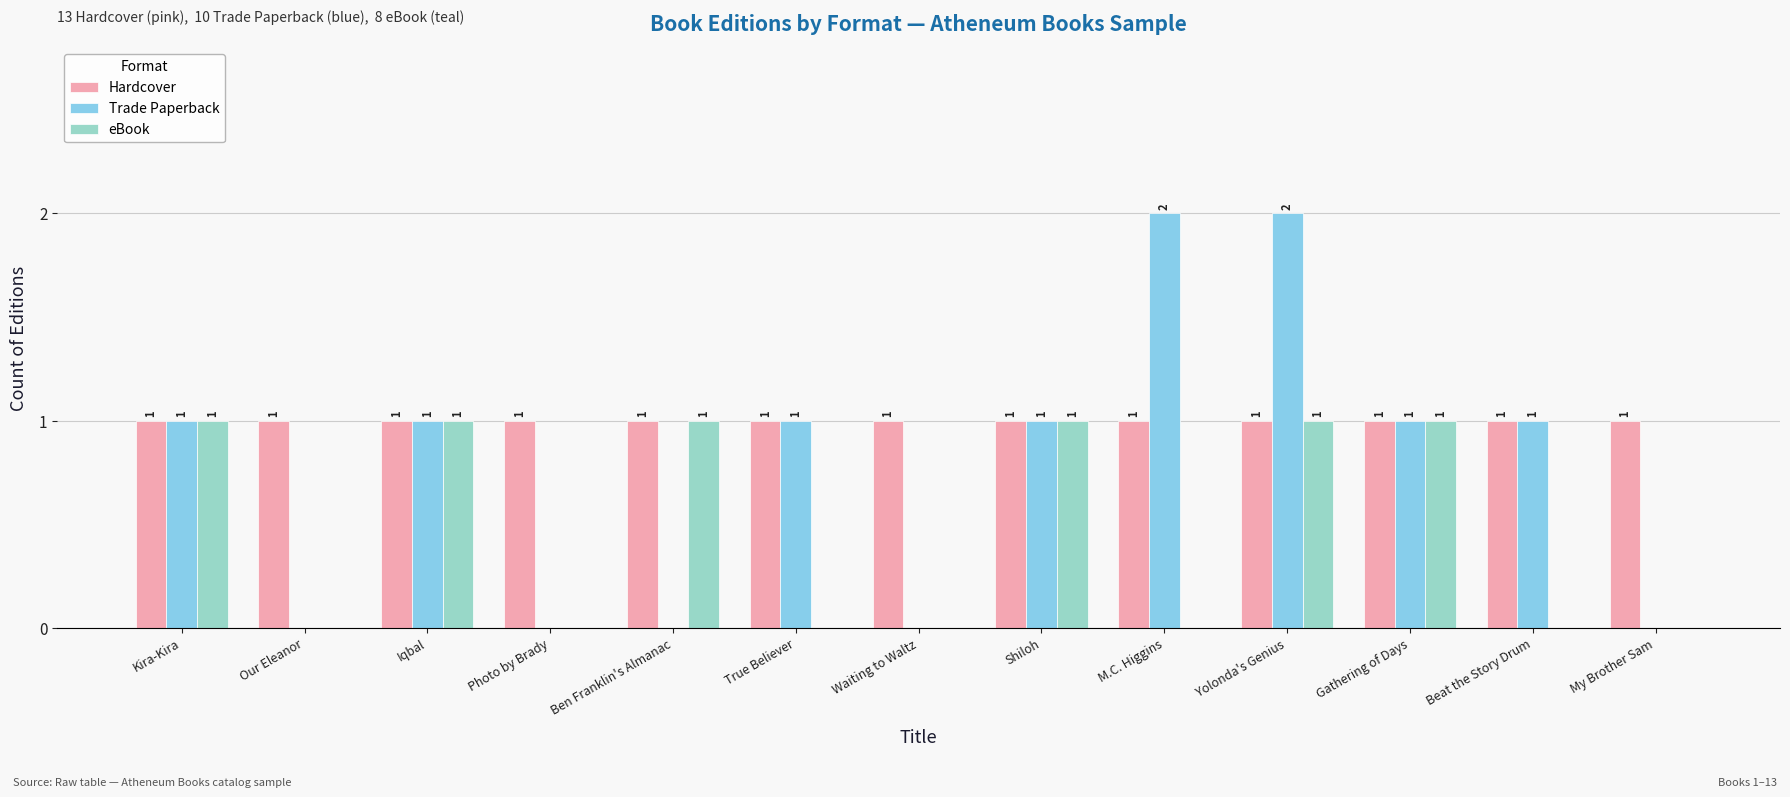

Reading right to left, list all the values displayed in this chart.

Hardcover: My Brother Sam=1	Beat the Story Drum=1	Gathering of Days=1	Yolonda's Genius=1	M.C. Higgins=1	Shiloh=1	Waiting to Waltz=1	True Believer=1	Ben Franklin's Almanac=1	Photo by Brady=1	Iqbal=1	Our Eleanor=1	Kira-Kira=1
Trade Paperback: My Brother Sam=0	Beat the Story Drum=1	Gathering of Days=1	Yolonda's Genius=2	M.C. Higgins=2	Shiloh=1	Waiting to Waltz=0	True Believer=1	Ben Franklin's Almanac=0	Photo by Brady=0	Iqbal=1	Our Eleanor=0	Kira-Kira=1
eBook: My Brother Sam=0	Beat the Story Drum=0	Gathering of Days=1	Yolonda's Genius=1	M.C. Higgins=0	Shiloh=1	Waiting to Waltz=0	True Believer=0	Ben Franklin's Almanac=1	Photo by Brady=0	Iqbal=1	Our Eleanor=0	Kira-Kira=1